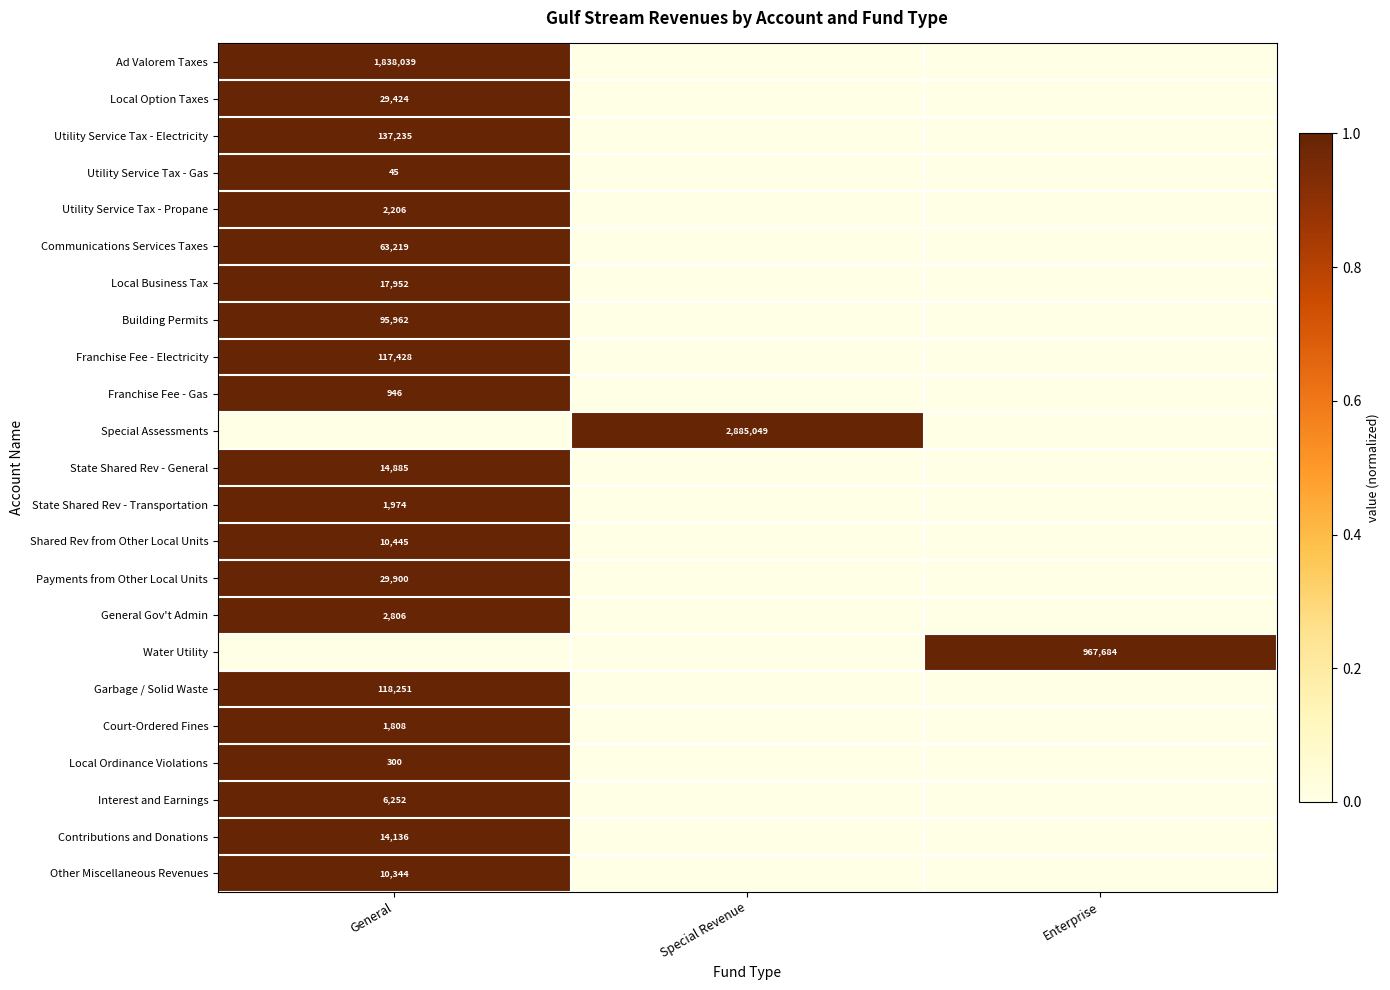

True or false: General Gov't Admin has a value of 1484 at General.

False